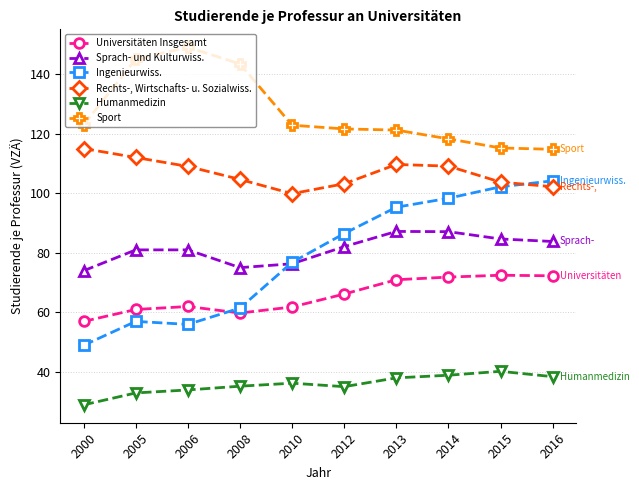

What is the maximum value for Ingenieurwiss.?

104.2